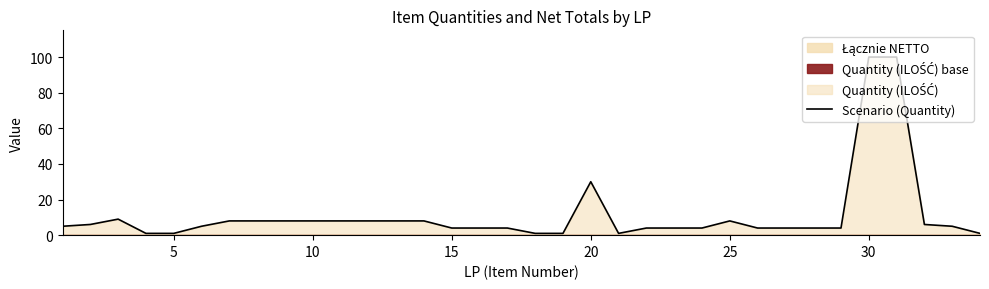

Reading left to right, list all the values displayed in this chart.

5	6	9	1	1	5	8	8	8	8	8	8	8	8	4	4	4	1	1	30	1	4	4	4	8	4	4	4	4	100	100	6	5	1